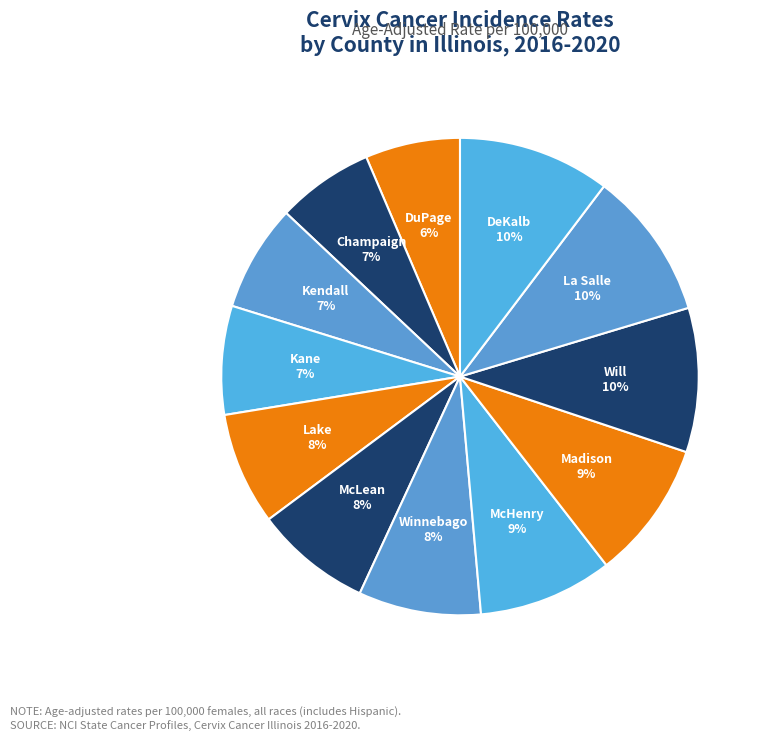

To the nearest percent, what percentage of the pie is Champaign?

7%